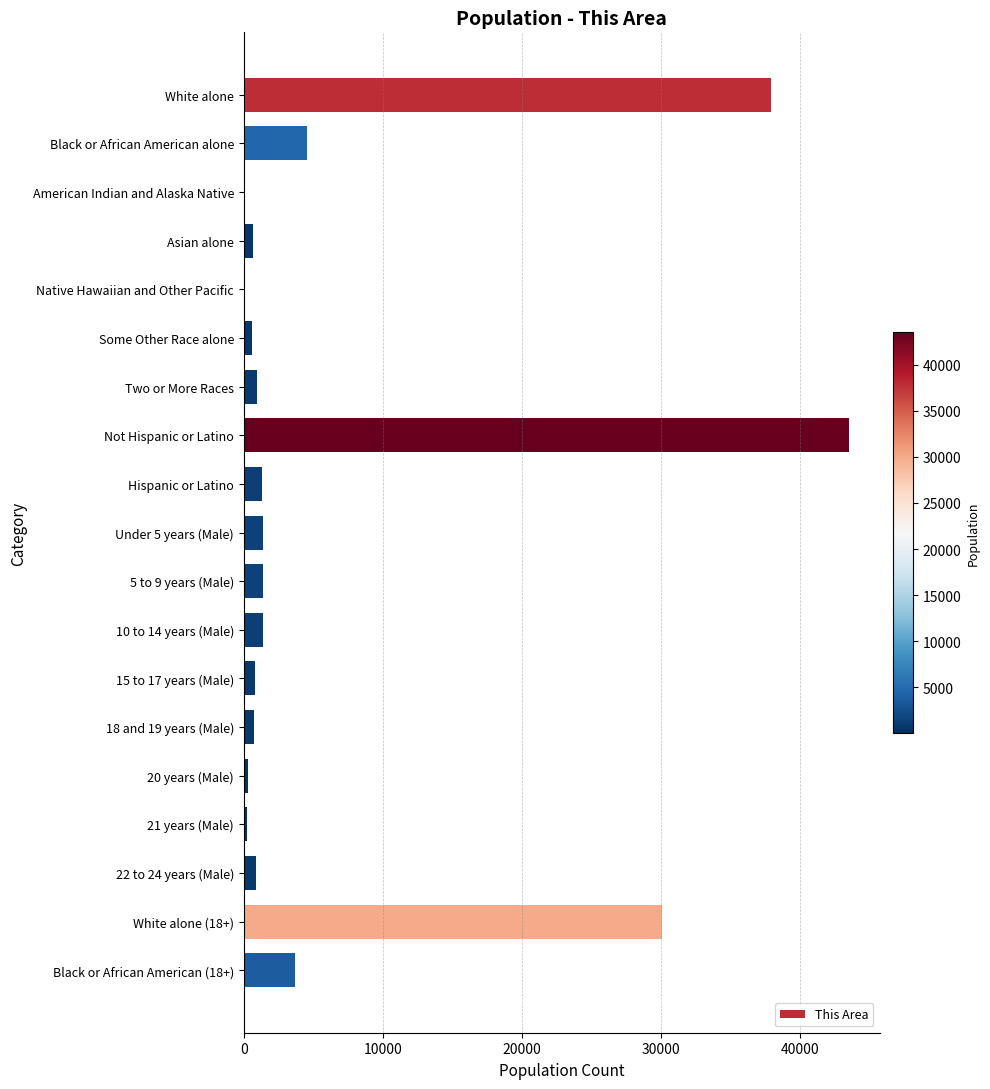

What is the sum of all values?

130654